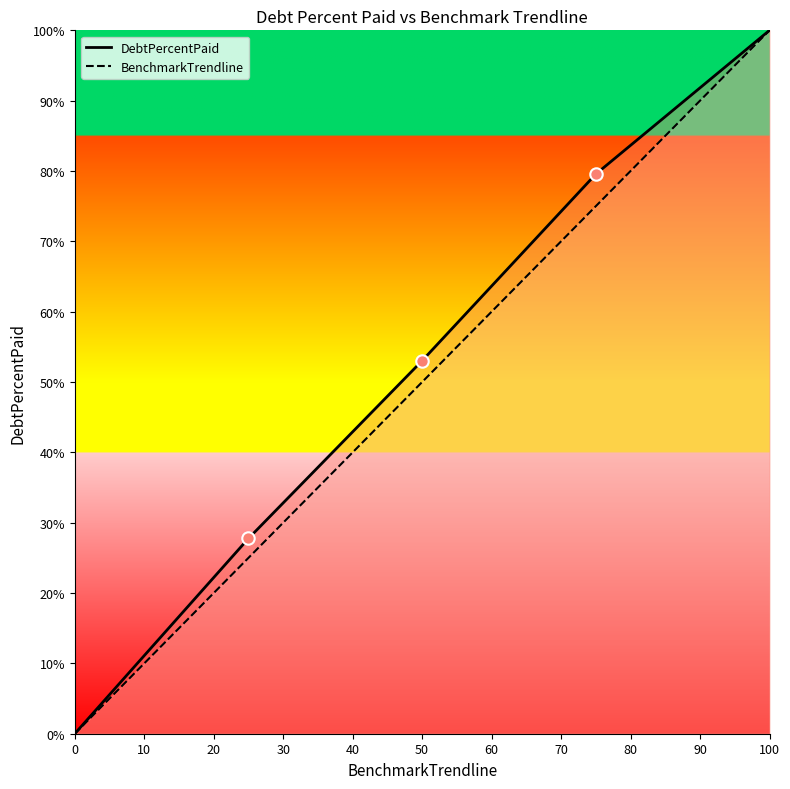

Which series contains the lowest Y value?

DebtPercentPaid